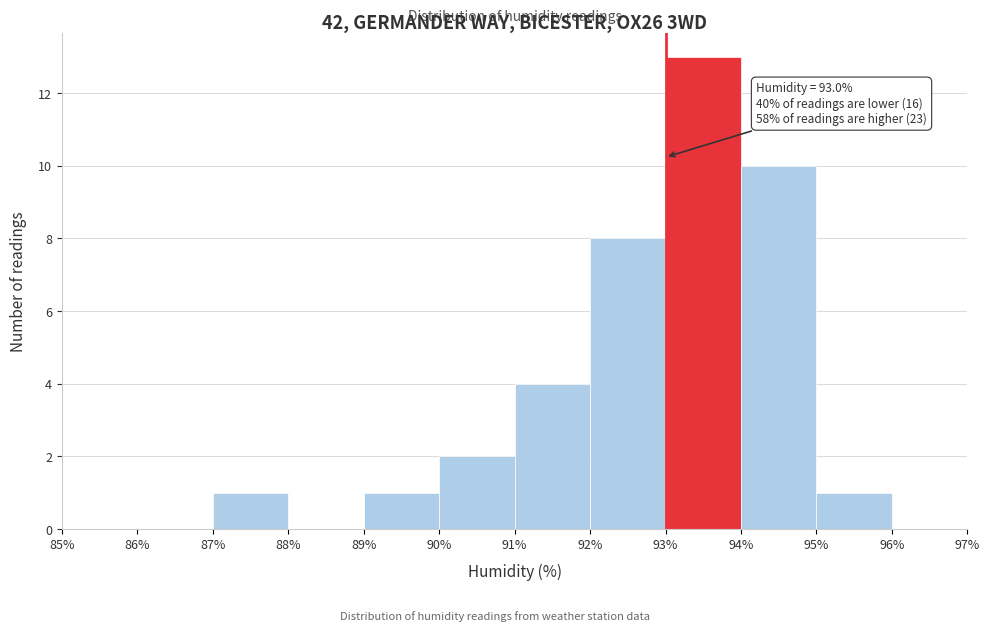

Over which range of the x-axis is the bar tallest?

93% to 94%